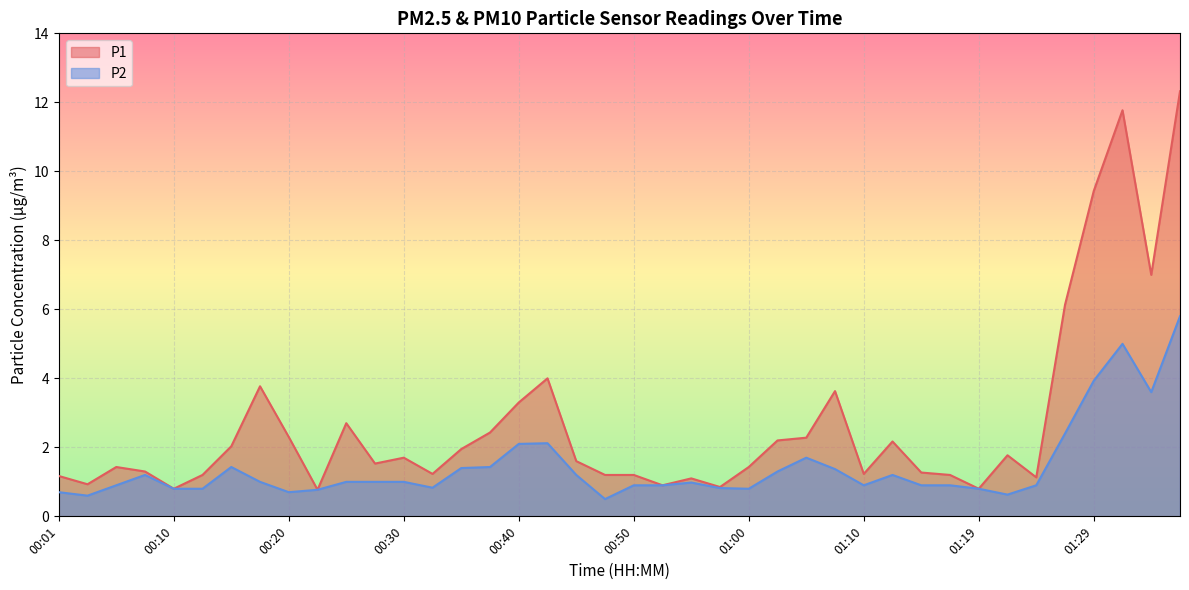

Where is the first local minimum for P2?

00:03